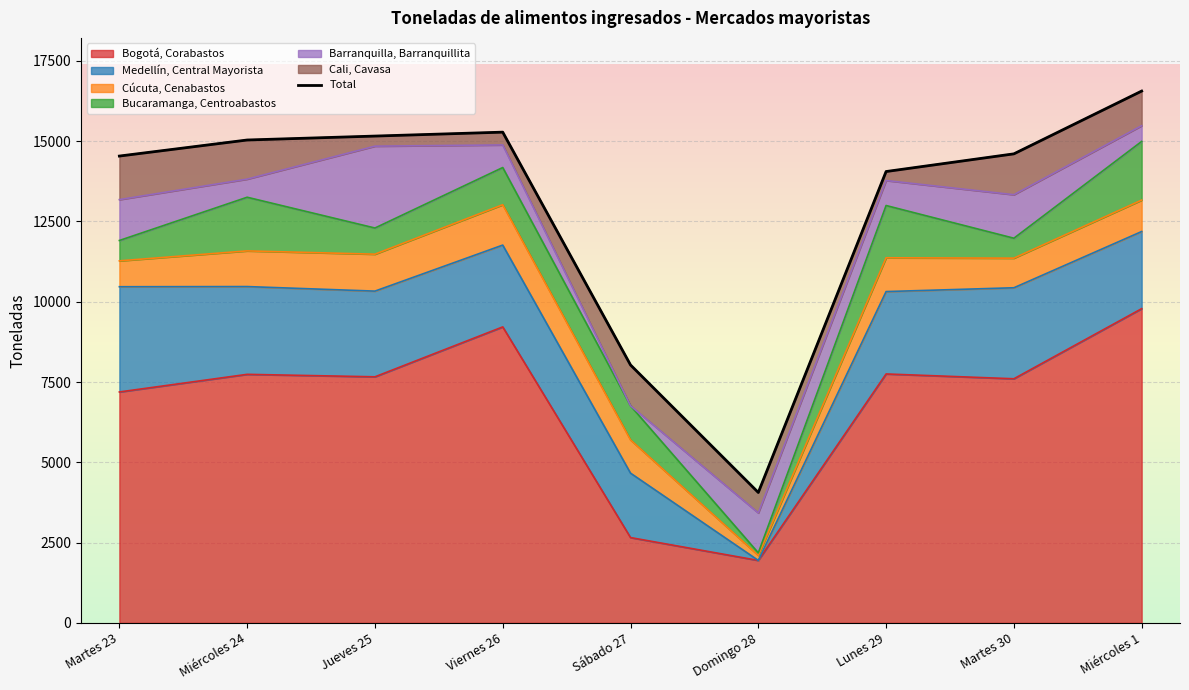

Which has a higher value, Miércoles 1 or Martes 23?

Miércoles 1